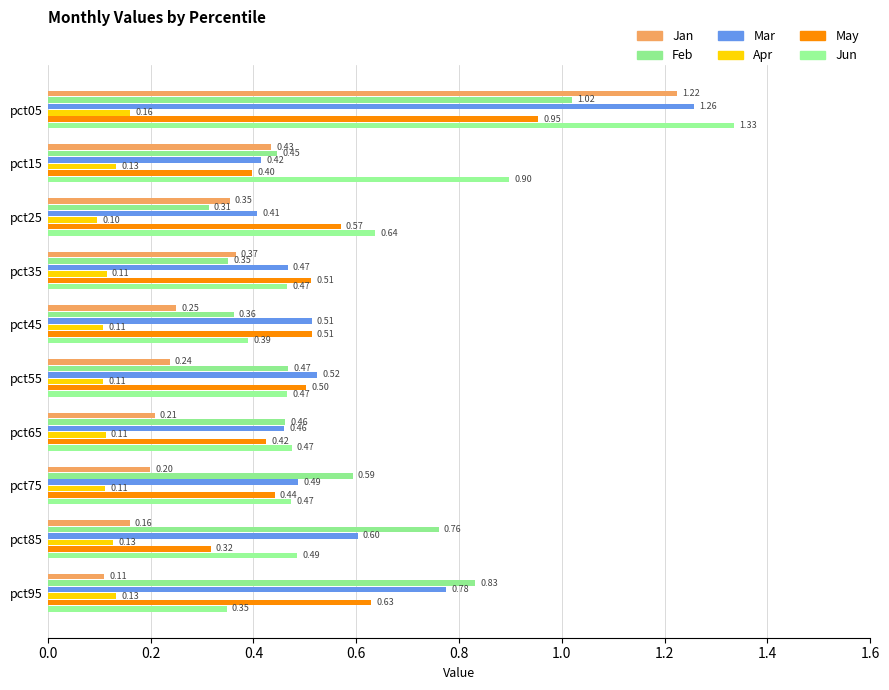

How many data points does each series have?

10